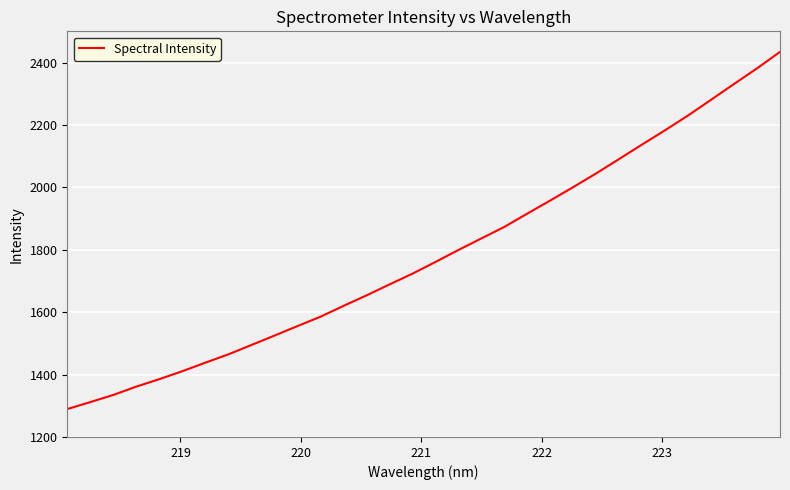

What is the greatest value displayed?

2434.2